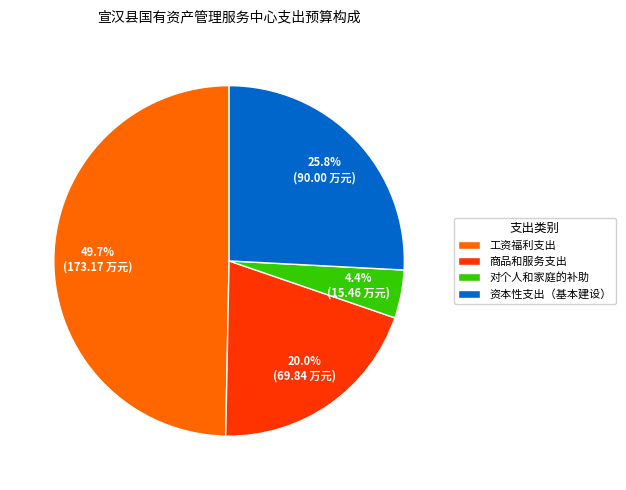

To the nearest percent, what percentage of the pie is 商品和服务支出?

20%